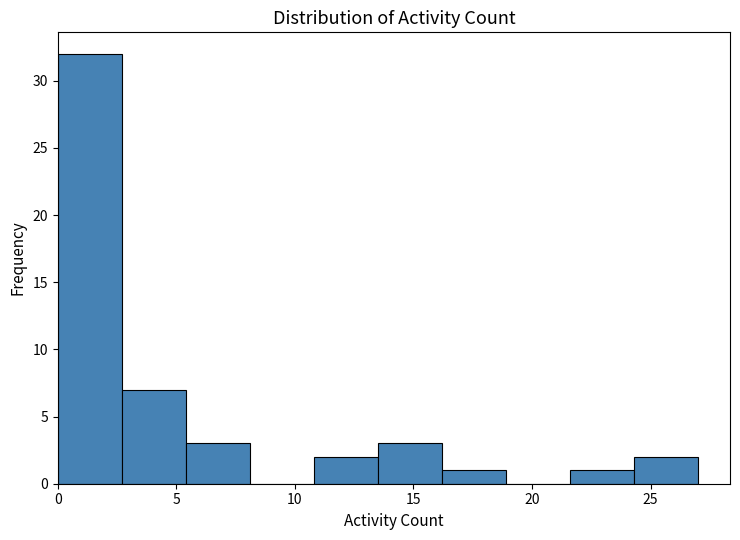

Reading left to right, transcribe this chart: for each bar, give the range it covers on the x-axis and its height. Neither the bar edges nor the heights are printed on the chart, so give them approximately, as read against the axes.

0.0 to 2.7: 32
2.7 to 5.4: 7
5.4 to 8.1: 3
8.1 to 10.8: 0
10.8 to 13.5: 2
13.5 to 16.2: 3
16.2 to 18.9: 1
18.9 to 21.6: 0
21.6 to 24.3: 1
24.3 to 27.0: 2